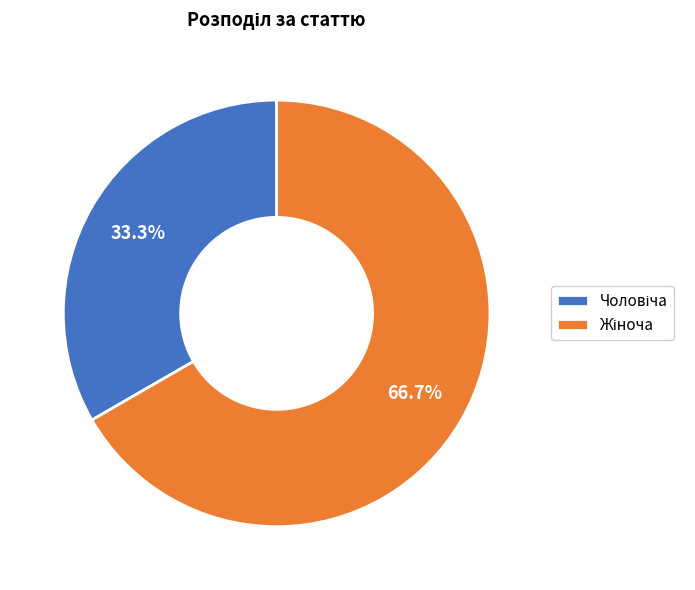

Does any single category account for the majority?

Yes